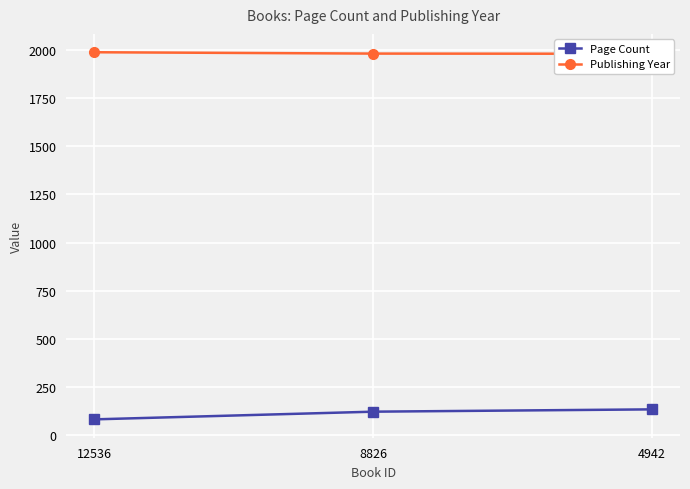

Rank the categories by Publishing Year value from highest to lowest.

12536, 8826, 4942